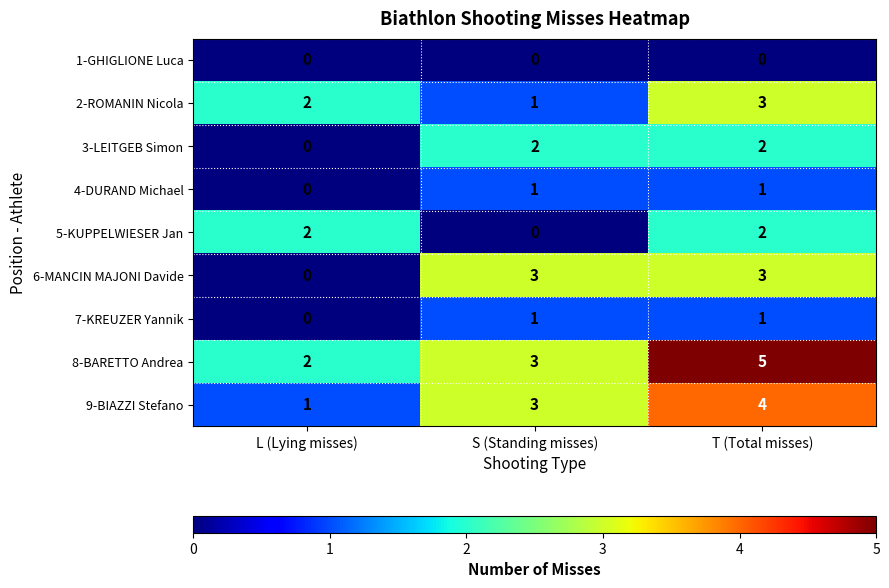

What is the maximum value shown in the chart?

5